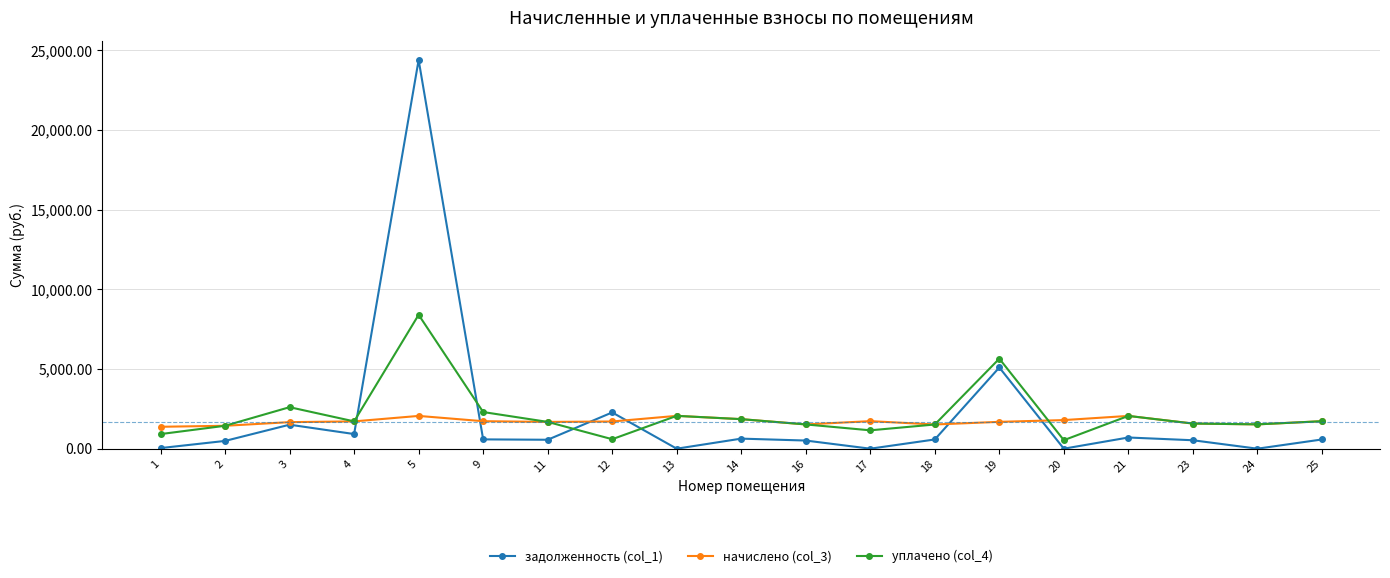

Read the уплачено (col_4) value at 13.

2061.0